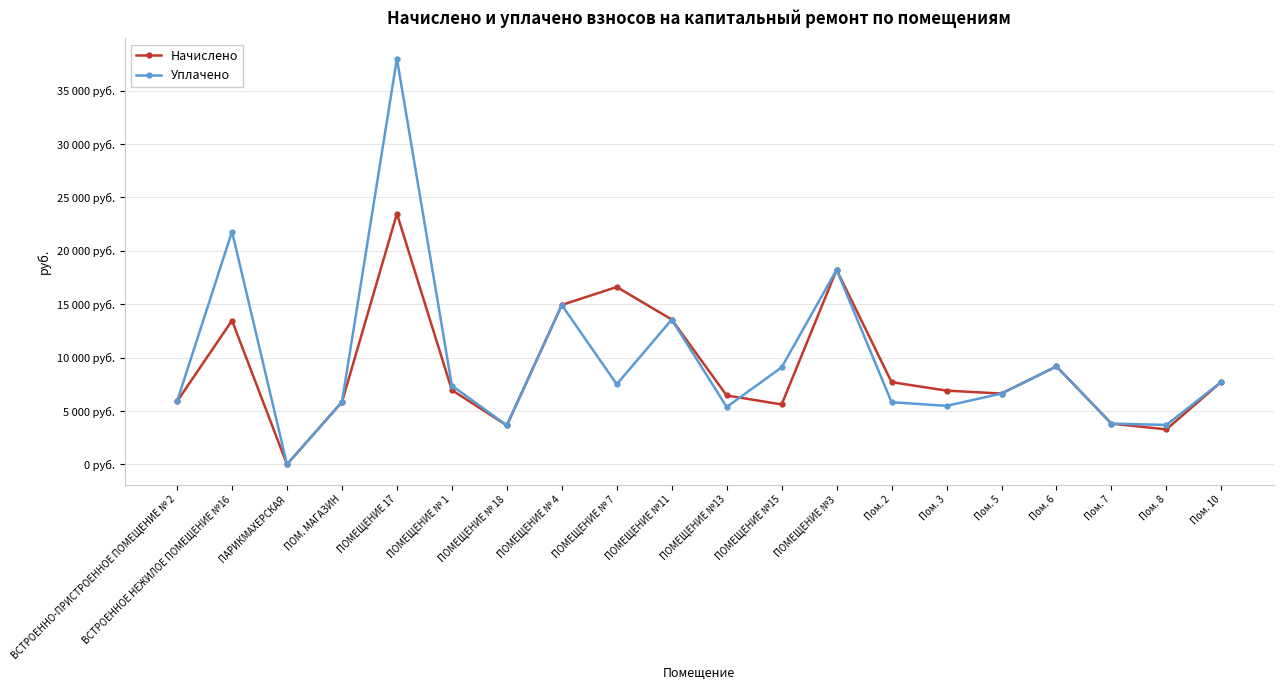

What is the value of the Начислено point at the 8th from the left?

14928.8